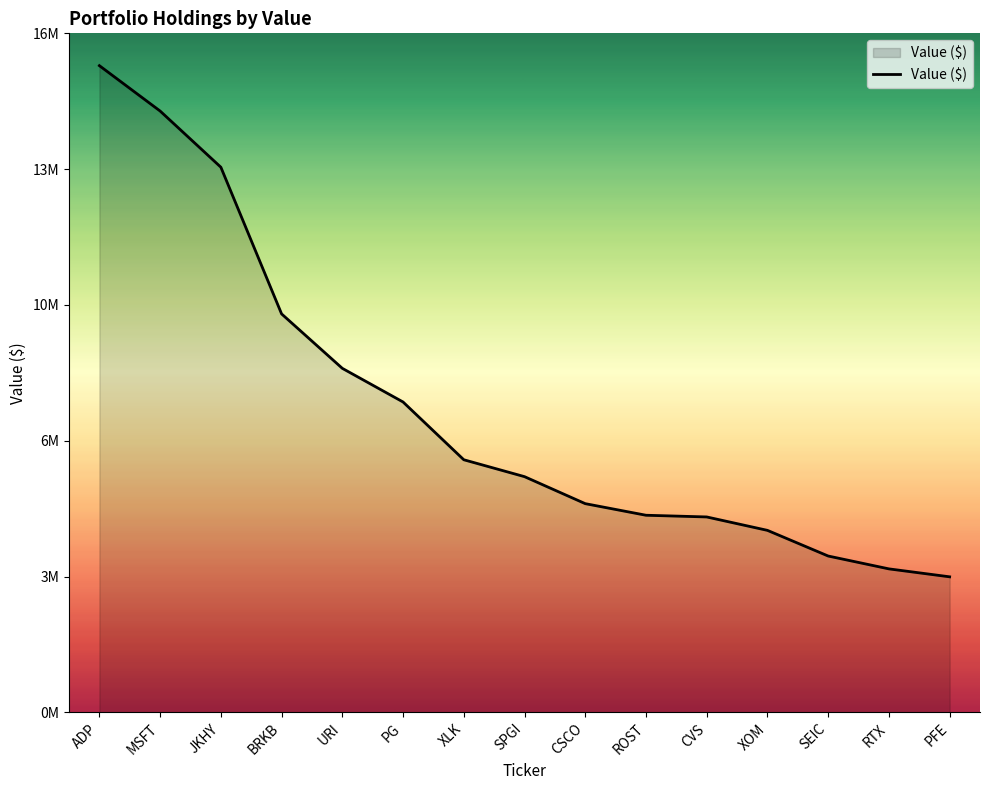

What is the change in value from PG to RTX?

-4117000